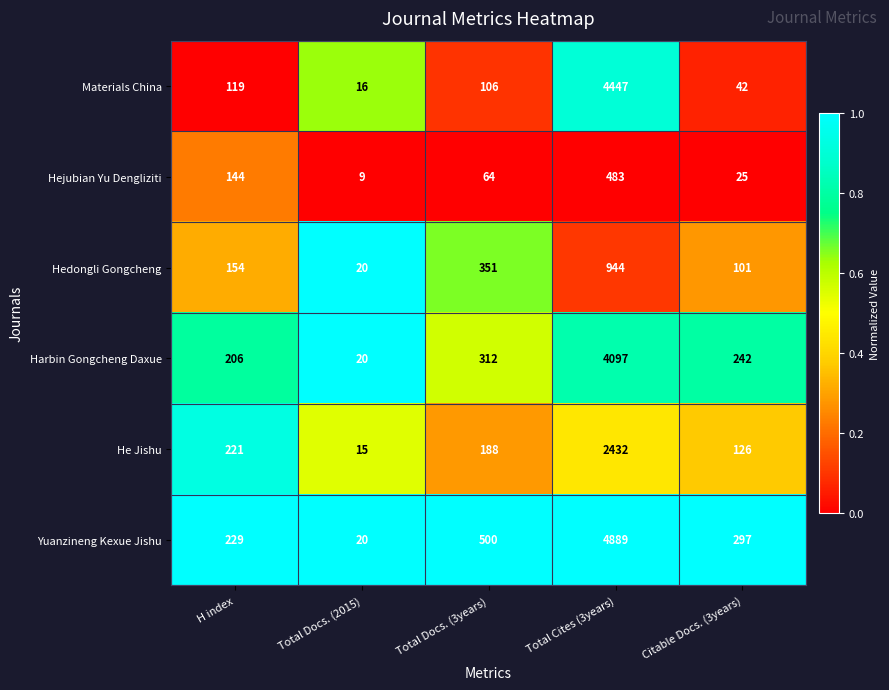

Which category has the highest value across all series?

Total Cites (3years)